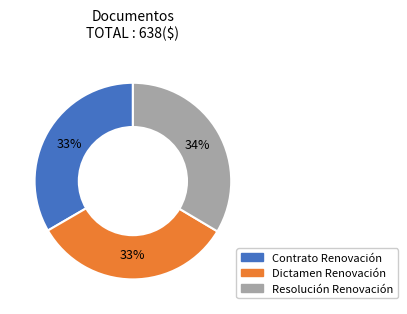

Combined, do Contrato Renovación and Dictamen Renovación account for over 50%?

Yes